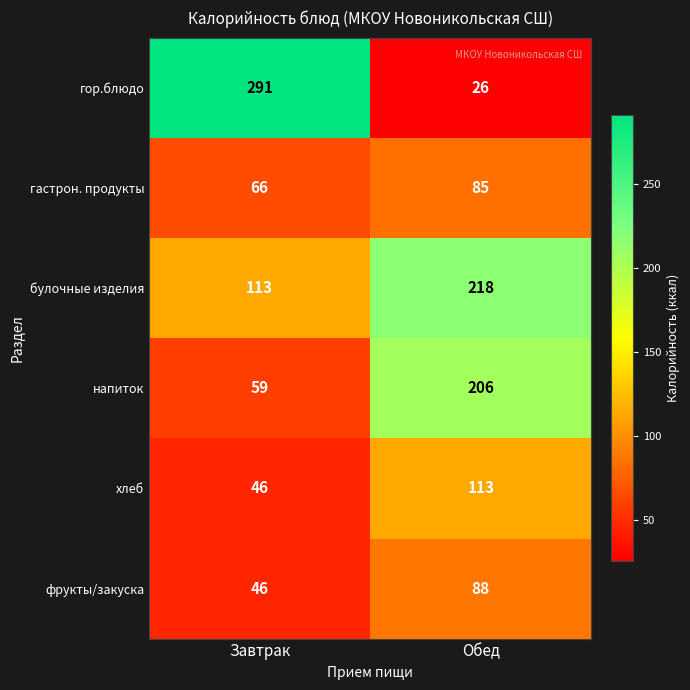

At which category is the sum across all series the highest?

Обед